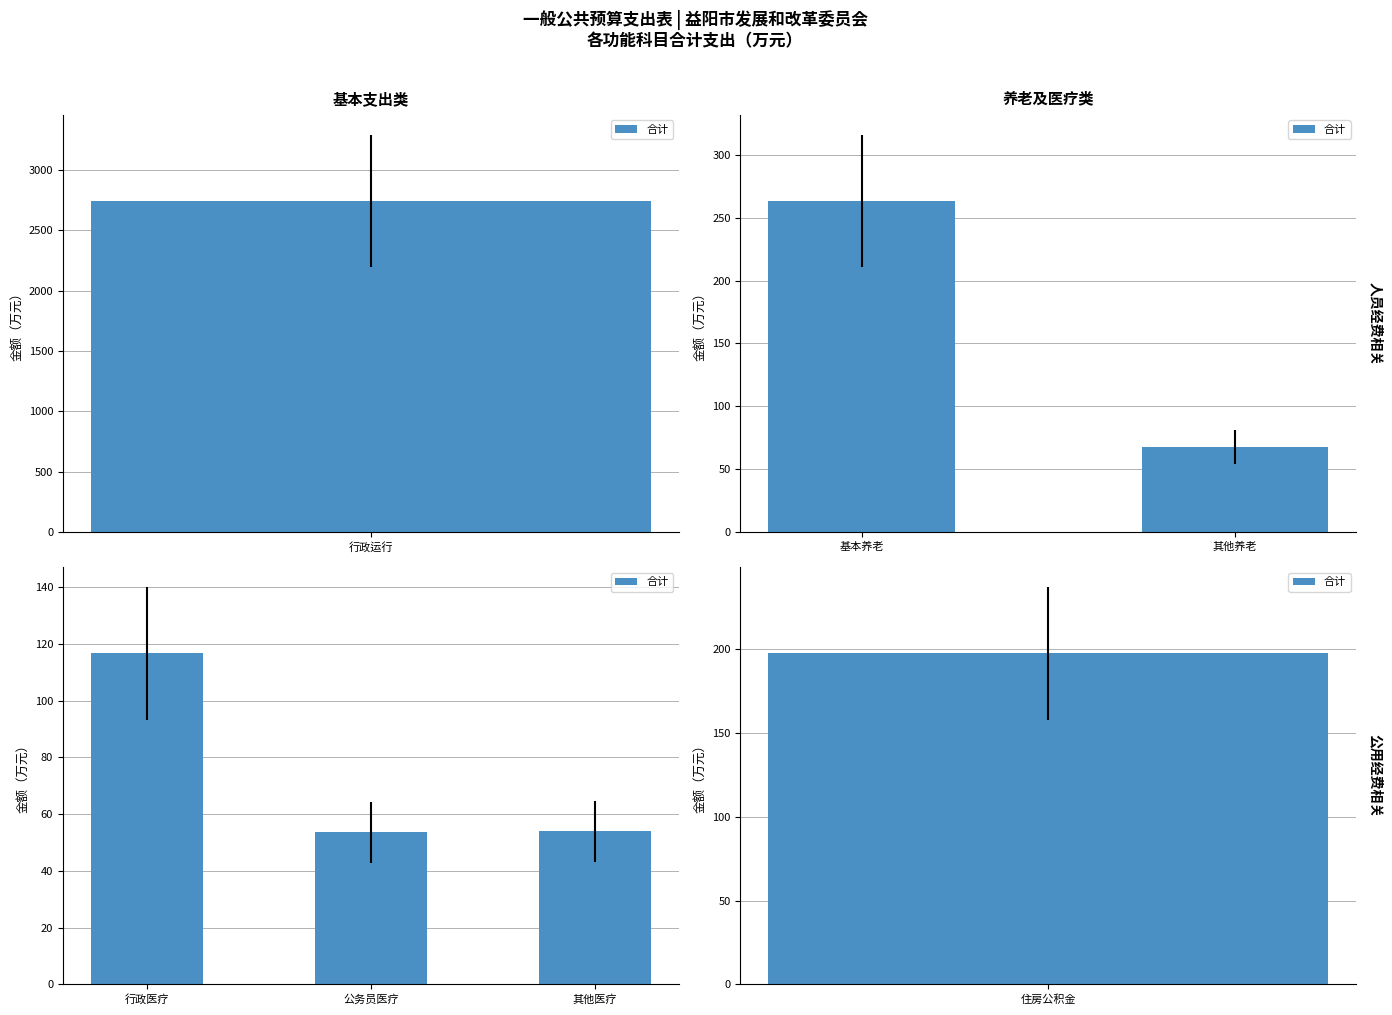

What is the minimum value shown in the chart?

53.6